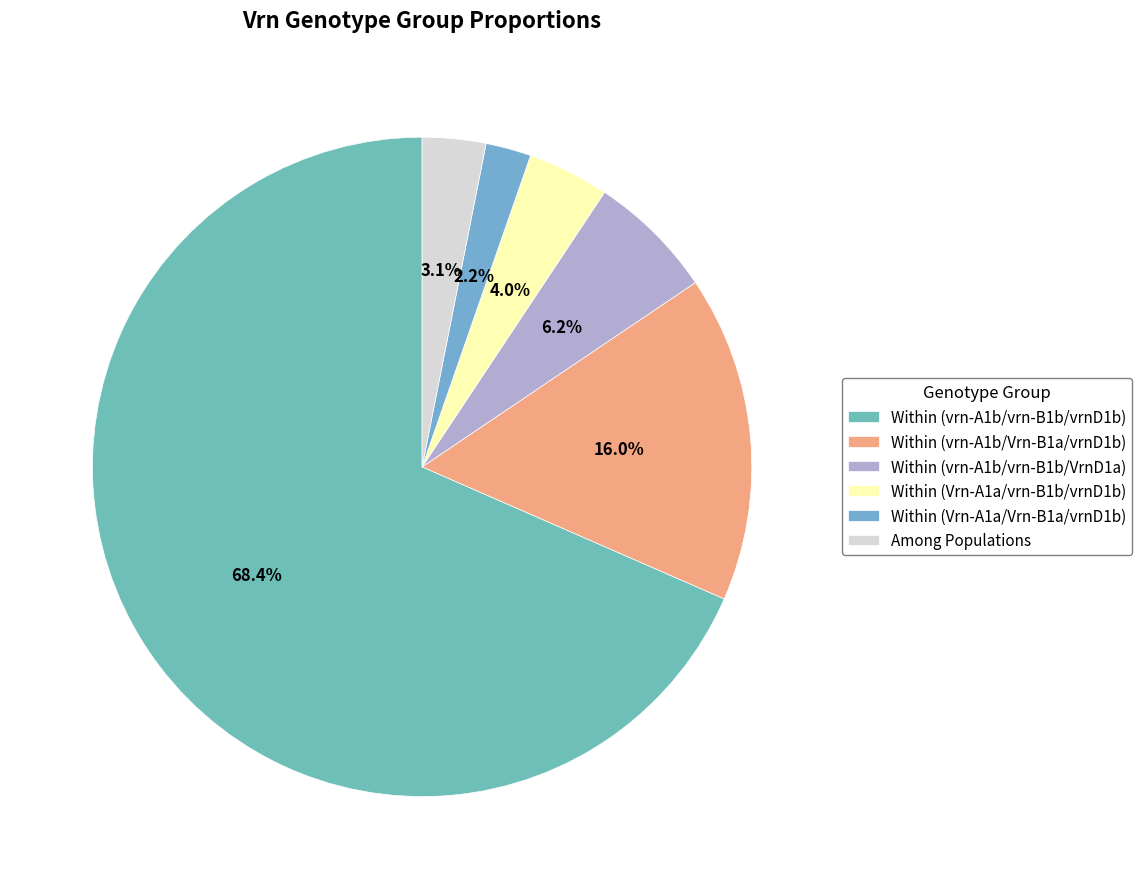

Rank the categories by value from lowest to highest.

Within (Vrn-A1a/Vrn-B1a/vrnD1b), Among Populations, Within (Vrn-A1a/vrn-B1b/vrnD1b), Within (vrn-A1b/vrn-B1b/VrnD1a), Within (vrn-A1b/Vrn-B1a/vrnD1b), Within (vrn-A1b/vrn-B1b/vrnD1b)